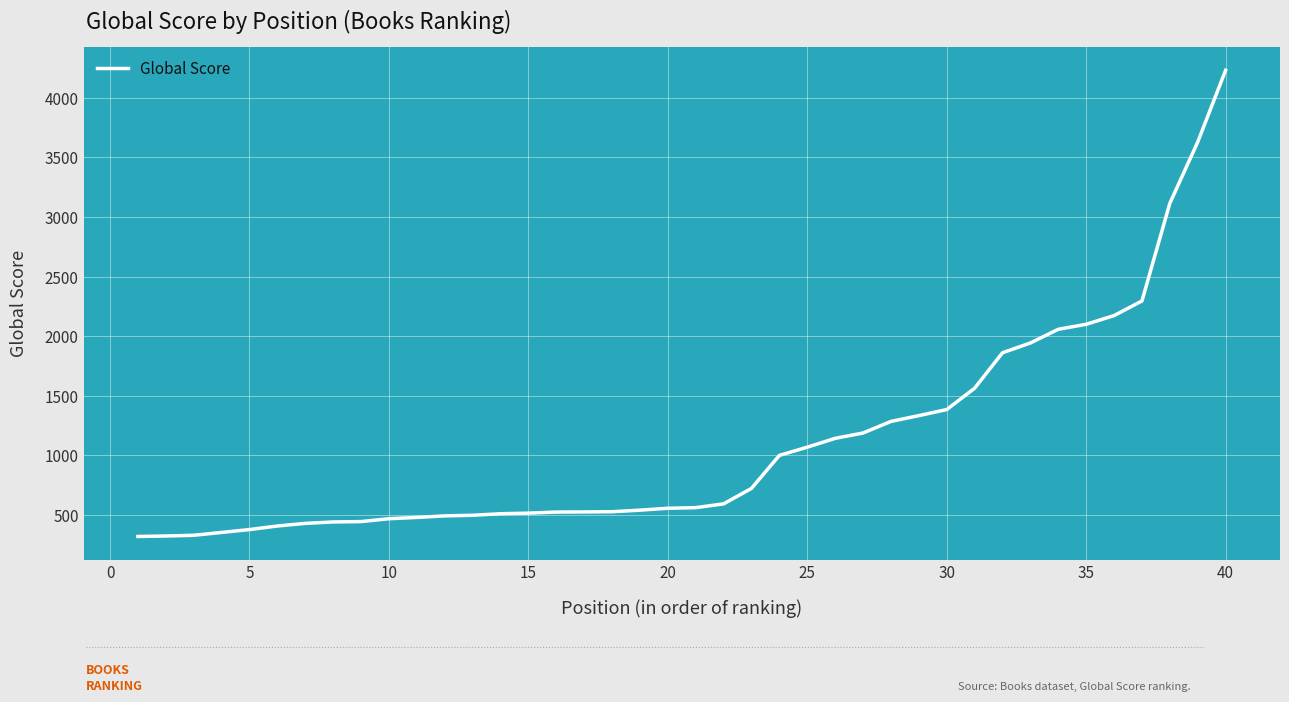

What is the maximum value shown in the chart?

4232